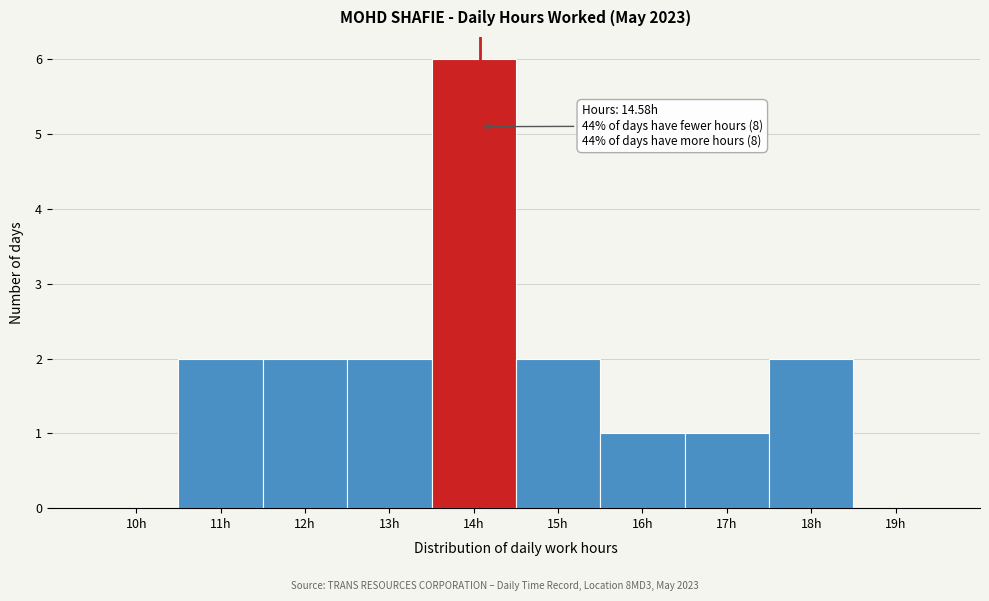

Reading left to right, transcribe all the data shown in this chart.

10h=0	11h=2	12h=2	13h=2	14h=6	15h=2	16h=1	17h=1	18h=2	19h=0